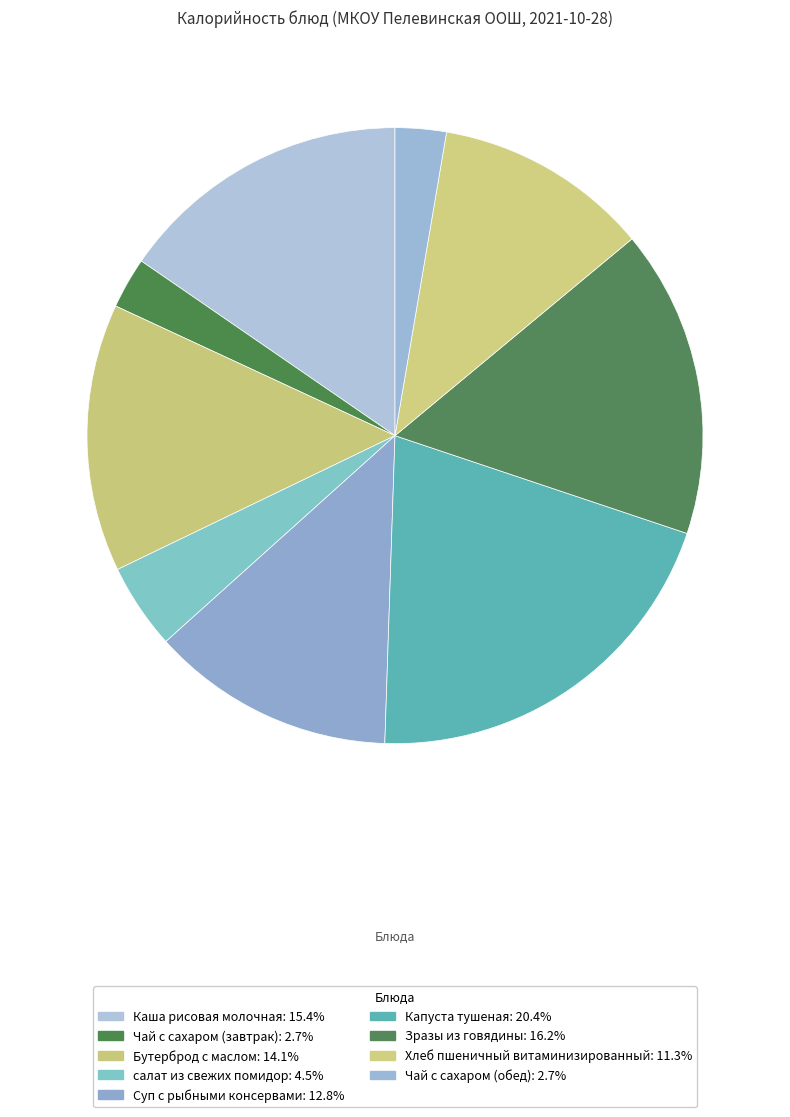

How many segments does this pie chart have?

9